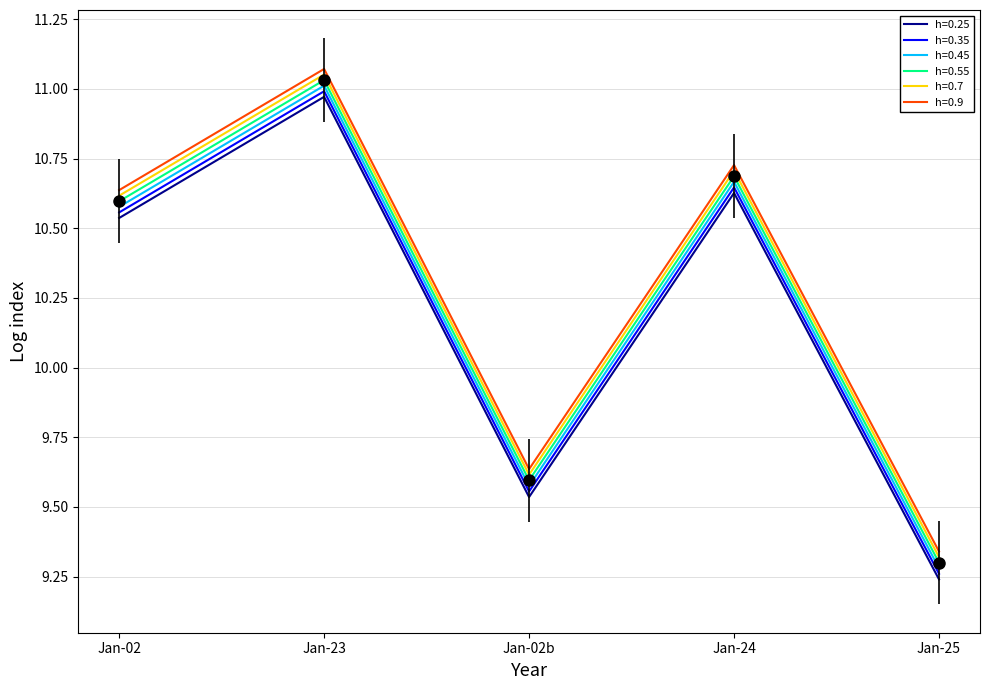

True or false: h=0.45 and h=0.7 cross at least once.

False